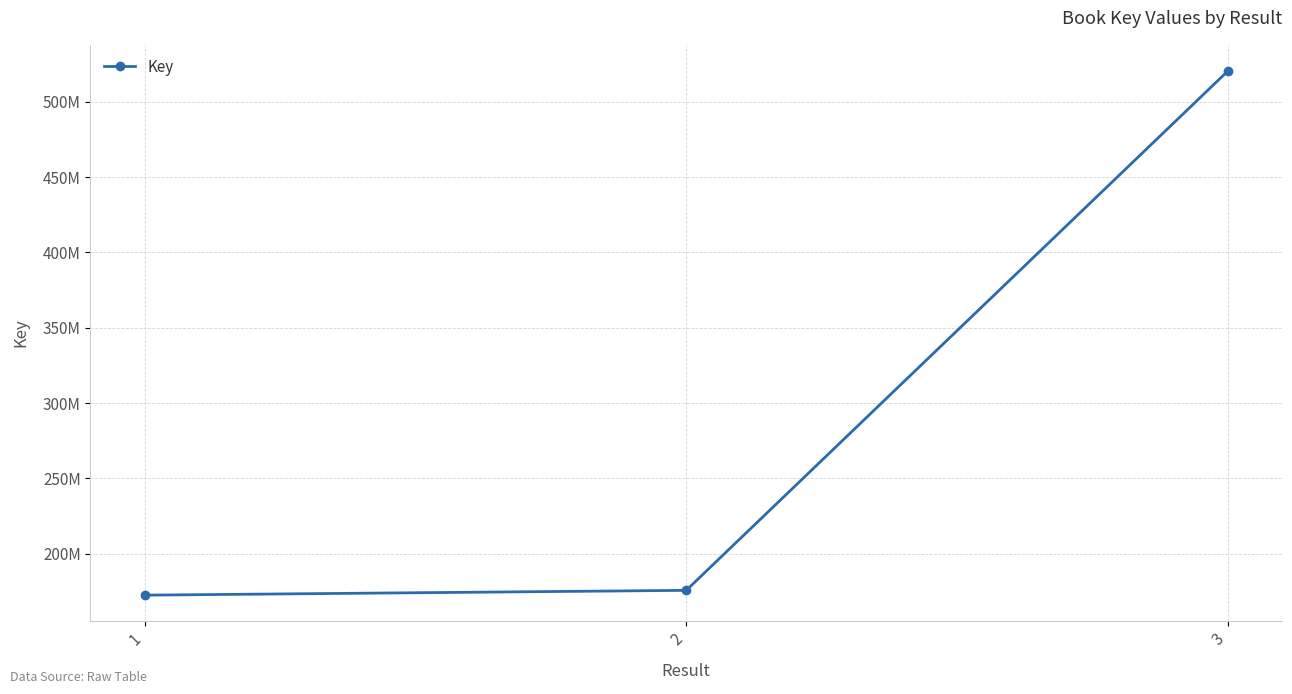

Is it true that the value at 2 is 175595143?

True